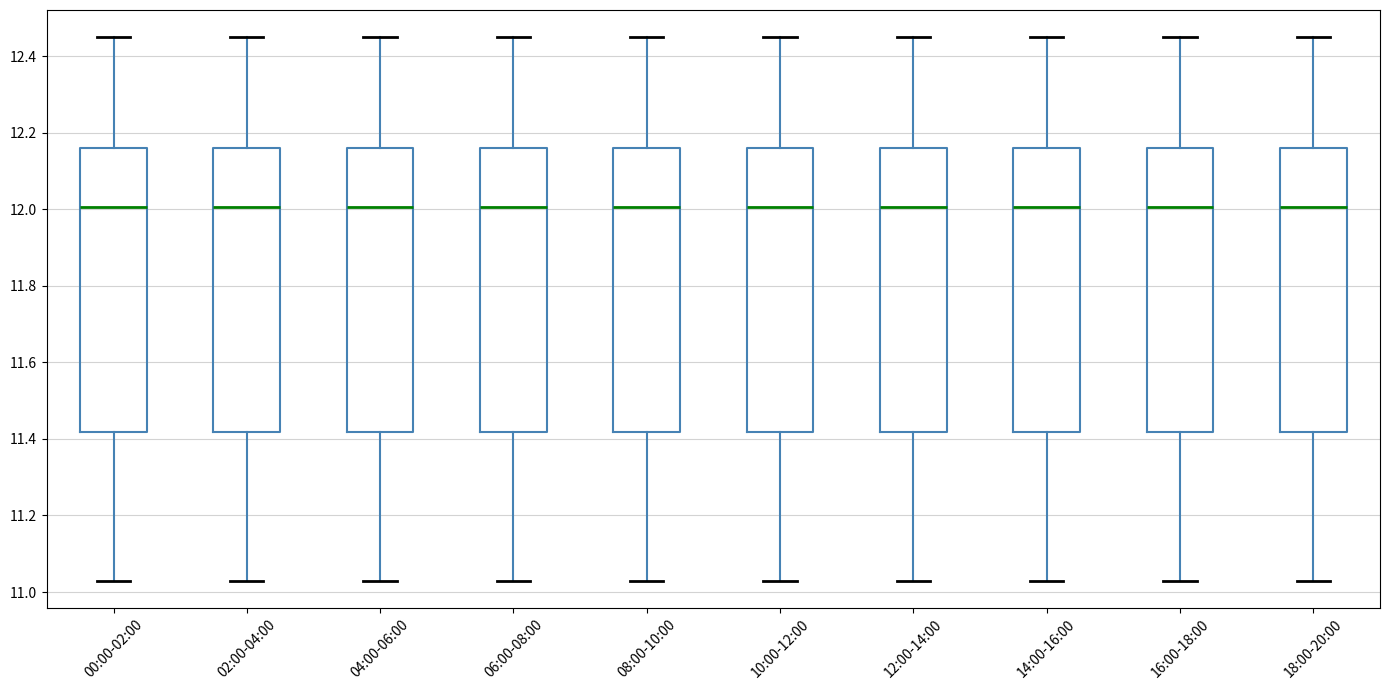

Reading left to right, transcribe this box plot: for each box, give where its median line is, the range the box spans, and where its two whiskers end, as read against the y-axis. The values are not printed on the chart, so give them approximately, as read against the axis.

00:00-02:00: median 12.00, box 11.42 to 12.16, whiskers 11.04 to 12.46
02:00-04:00: median 12.00, box 11.42 to 12.16, whiskers 11.04 to 12.46
04:00-06:00: median 12.00, box 11.42 to 12.16, whiskers 11.04 to 12.46
06:00-08:00: median 12.00, box 11.42 to 12.16, whiskers 11.04 to 12.46
08:00-10:00: median 12.00, box 11.42 to 12.16, whiskers 11.04 to 12.46
10:00-12:00: median 12.00, box 11.42 to 12.16, whiskers 11.04 to 12.46
12:00-14:00: median 12.00, box 11.42 to 12.16, whiskers 11.04 to 12.46
14:00-16:00: median 12.00, box 11.42 to 12.16, whiskers 11.04 to 12.46
16:00-18:00: median 12.00, box 11.42 to 12.16, whiskers 11.04 to 12.46
18:00-20:00: median 12.00, box 11.42 to 12.16, whiskers 11.04 to 12.46